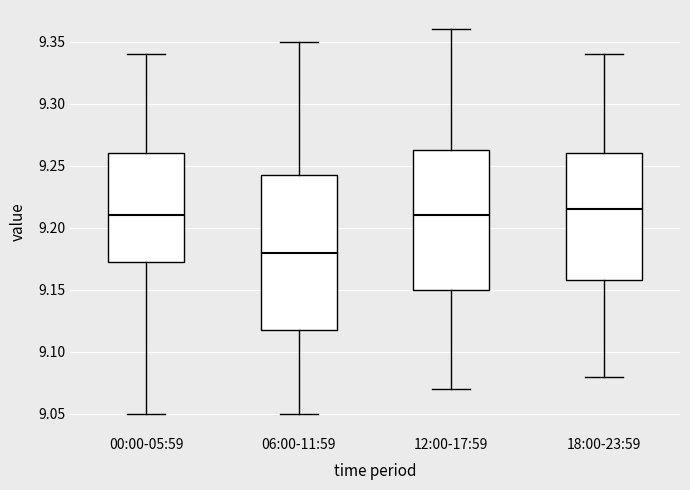

Which box is the tallest, from its lower edge to its upper edge?

06:00-11:59